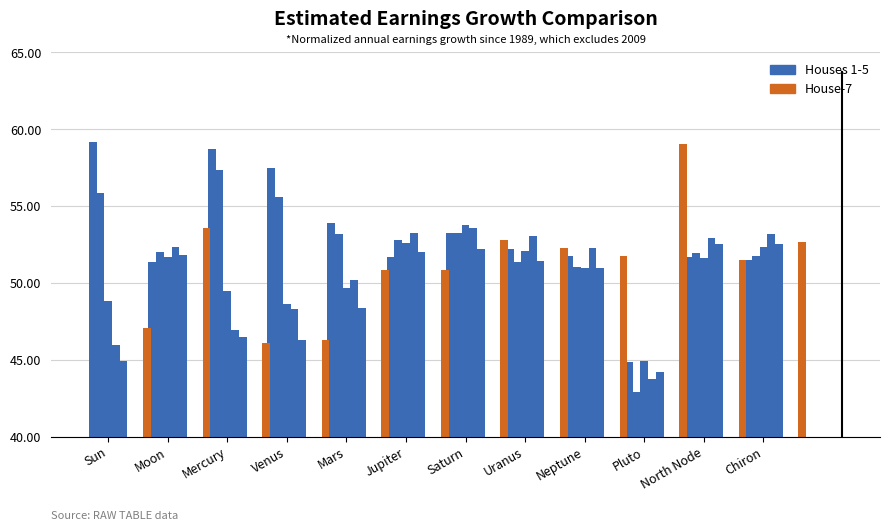

True or false: House-7 has a value of 19.0 at Saturn.

False